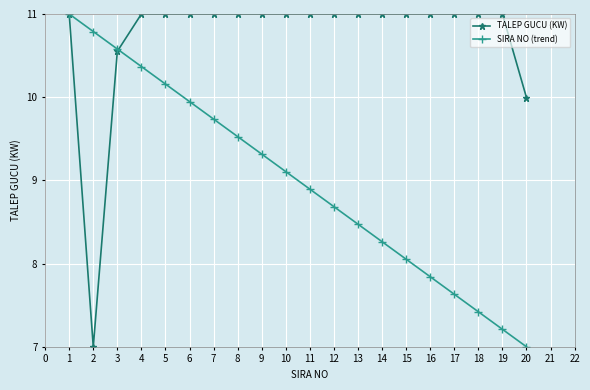

Rank the categories by SIRA NO (trend) value from lowest to highest.

20, 19, 18, 17, 16, 15, 14, 13, 12, 11, 10, 9, 8, 7, 6, 5, 4, 3, 2, 1